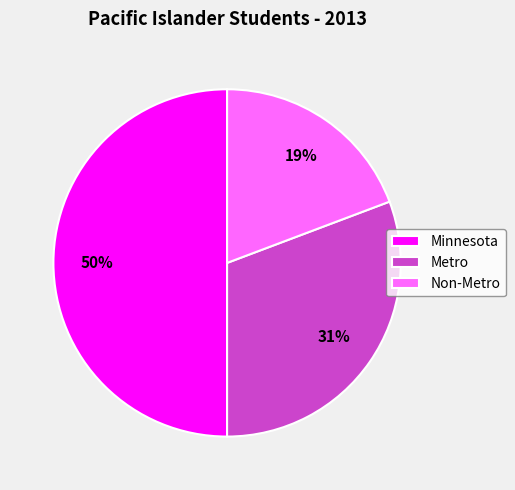

True or false: Minnesota accounts for 43% of the total.

False